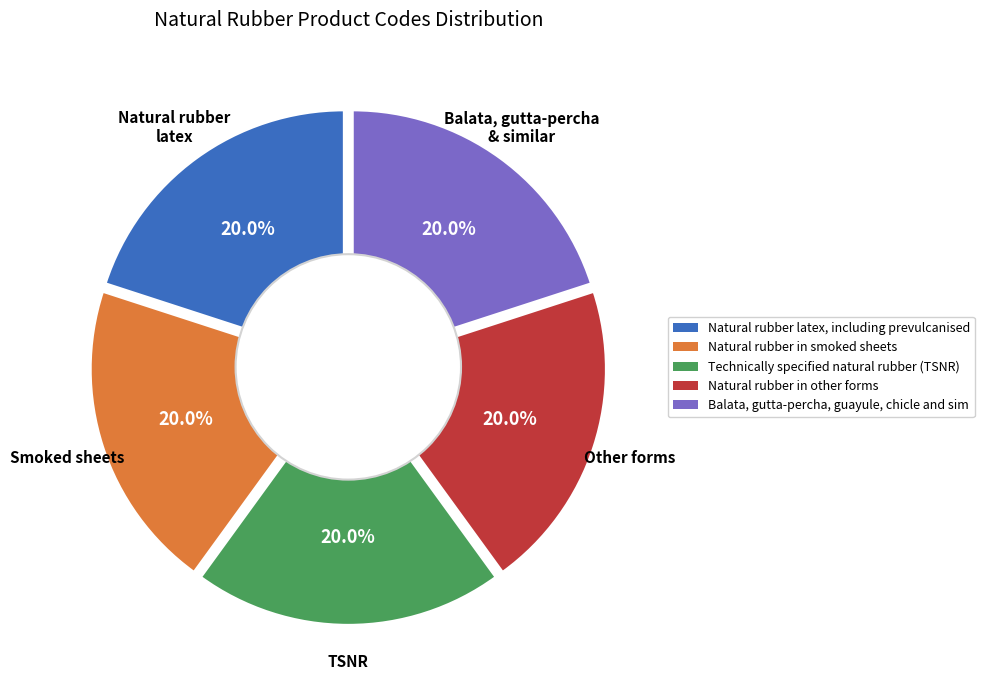

Which slice is the largest?

Balata, gutta-percha, guayule, chicle and similar